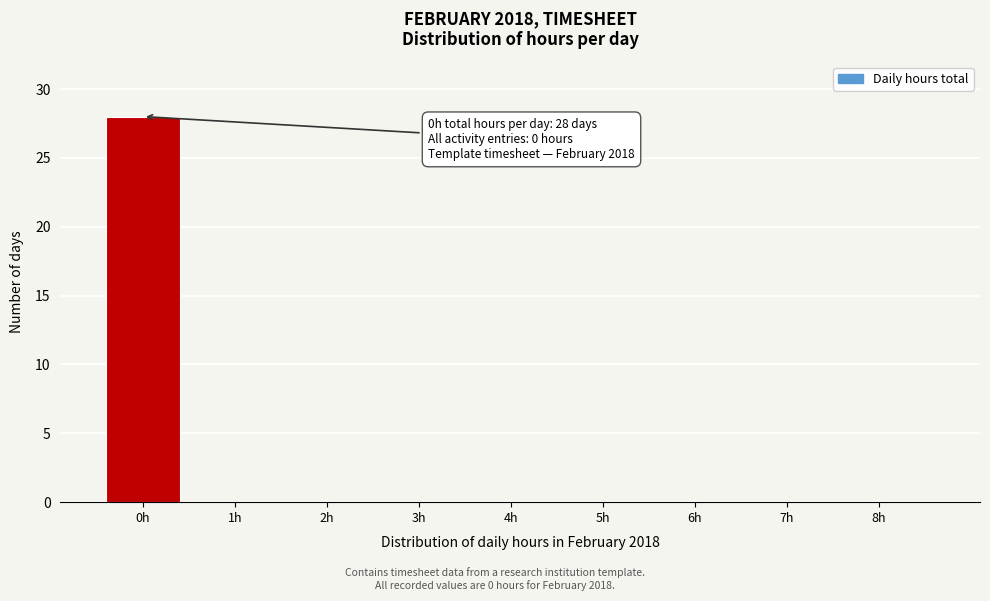

Reading left to right, list all the values displayed in this chart.

0h=28	1h=0	2h=0	3h=0	4h=0	5h=0	6h=0	7h=0	8h=0